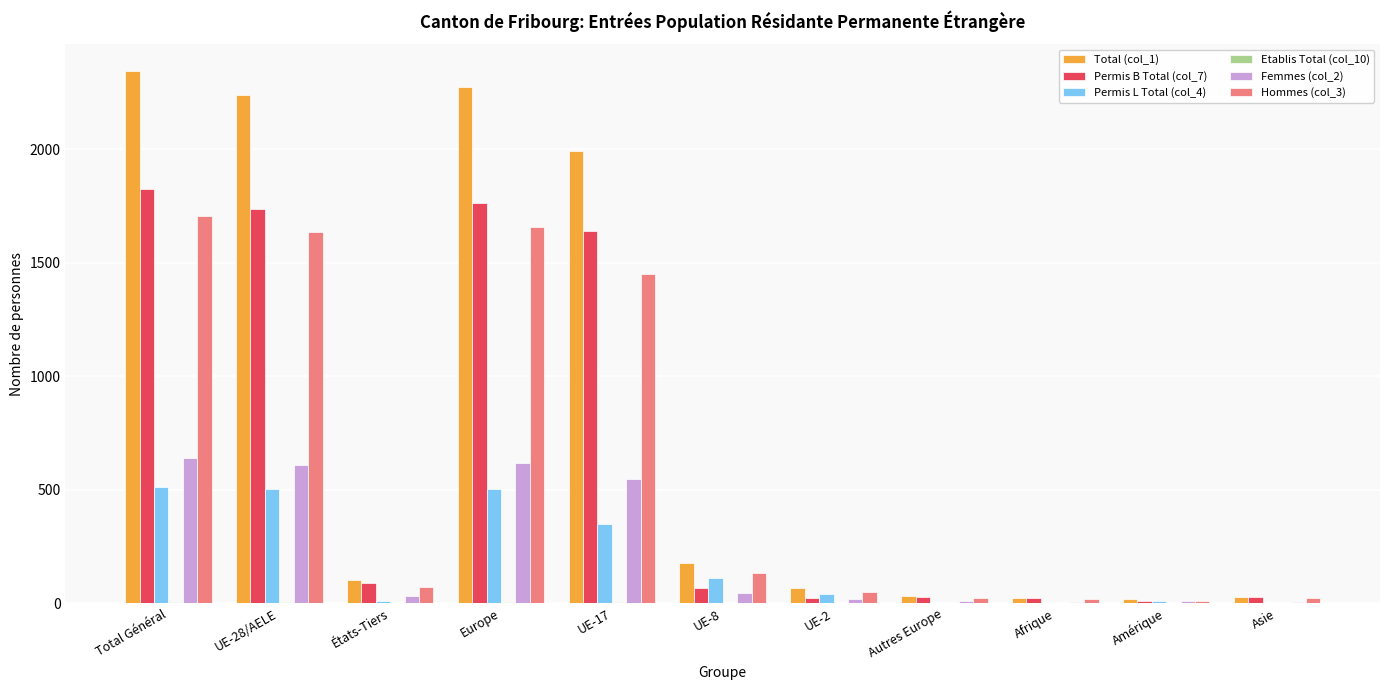

Which label corresponds to the largest value in the chart?

Total Général